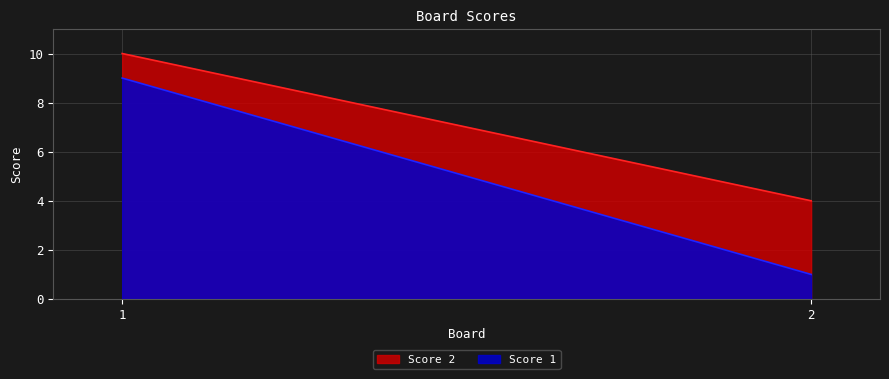

What are all the series names shown in the legend?

Score 2, Score 1